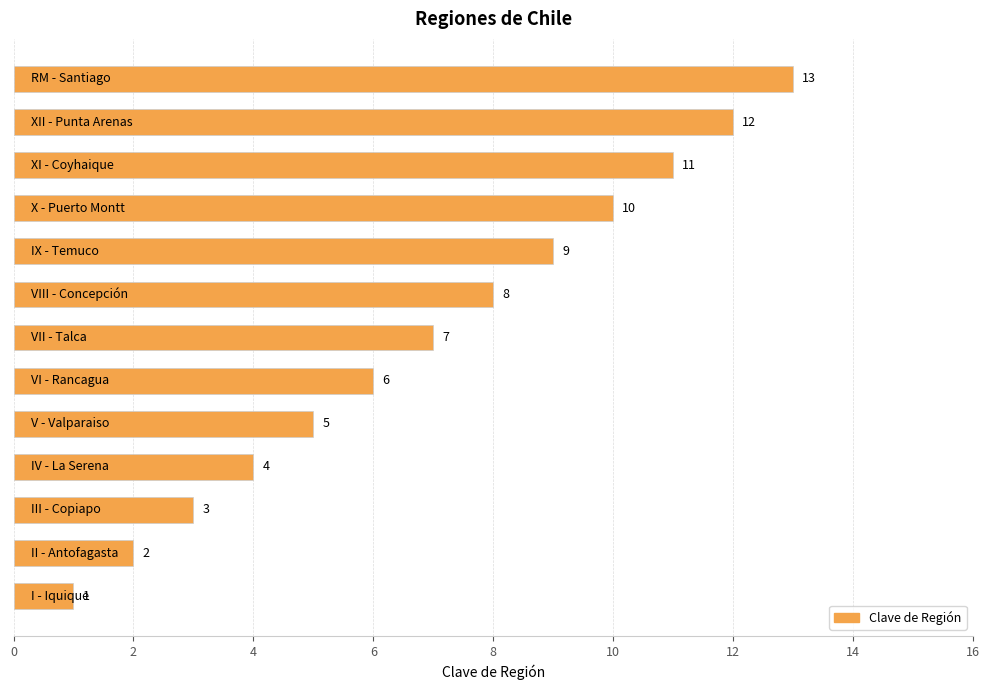

What is the average value?

7